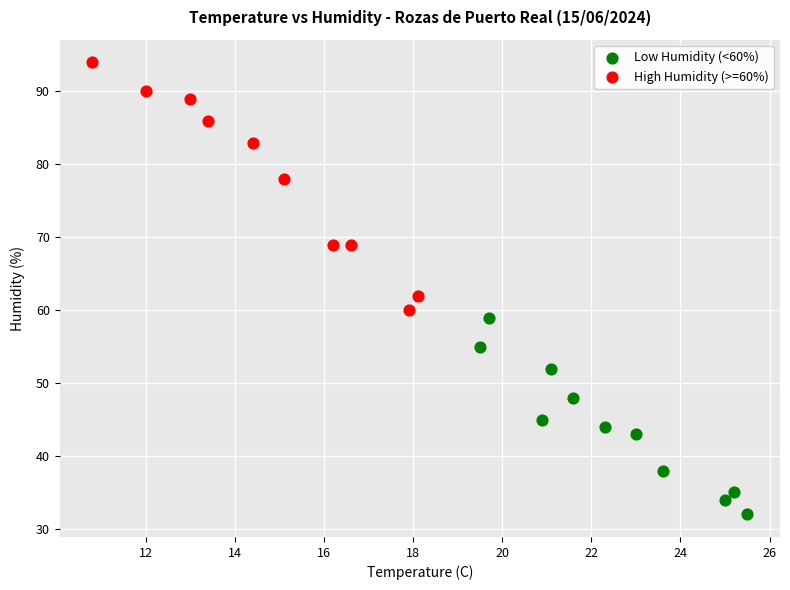

Which series reaches the minimum Y coordinate?

Low Humidity (<60%)